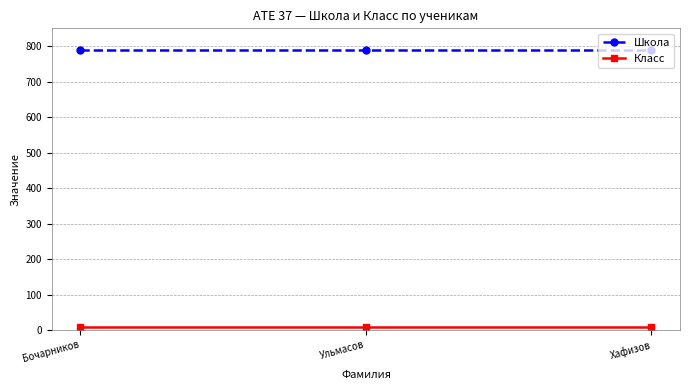

What is the value of the Класс point at the 2nd from the left?

9